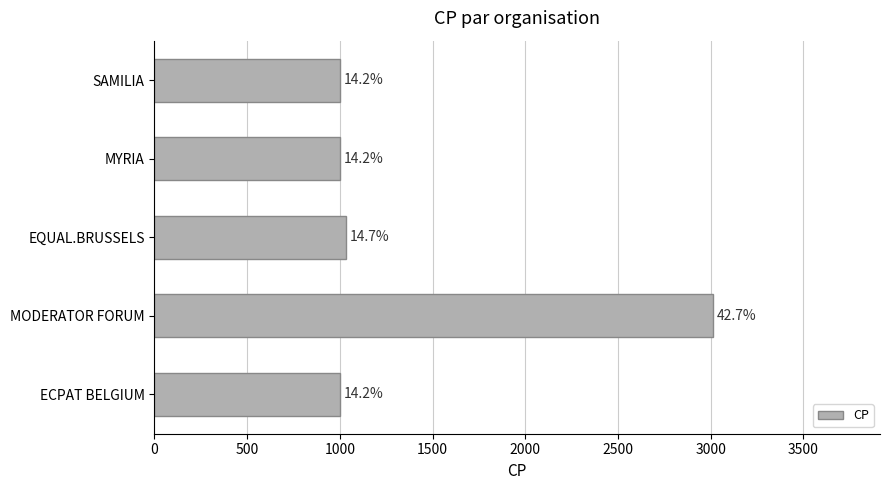

How many bars are there in total?

5